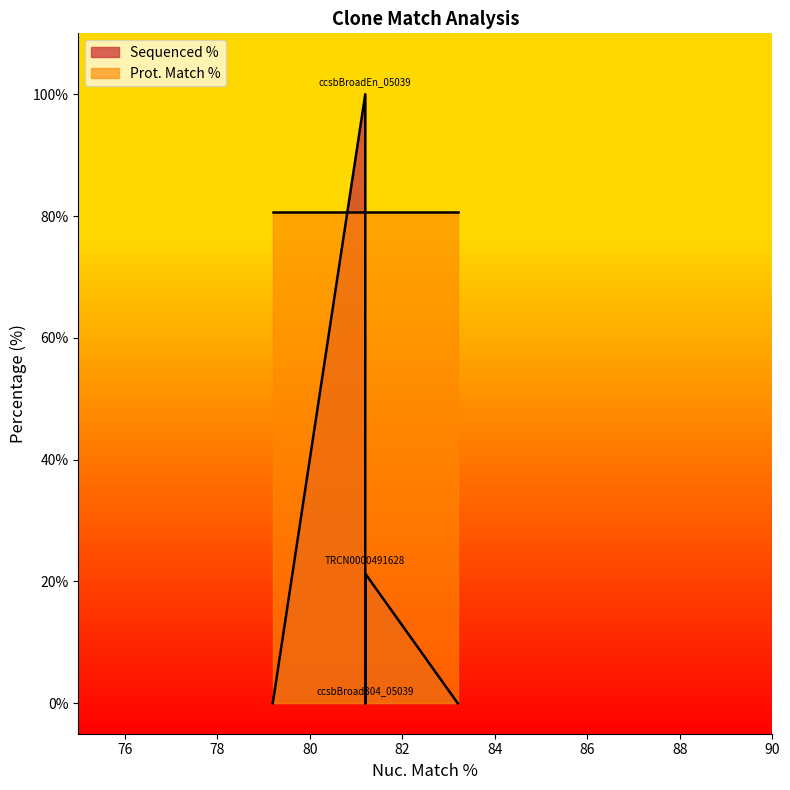

Reading left to right, transcribe all the data shown in this chart.

Sequenced %: ccsbBroadEn_05039=100.0	ccsbBroad304_05039=0.0	TRCN0000491628=21.3
Prot. Match %: ccsbBroadEn_05039=80.7	ccsbBroad304_05039=80.7	TRCN0000491628=80.7